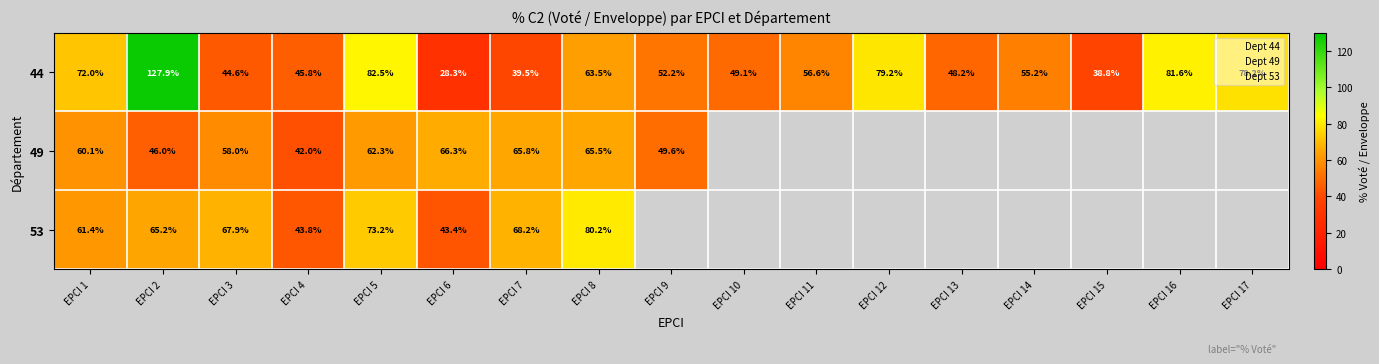

How many distinct data groups are displayed?

3